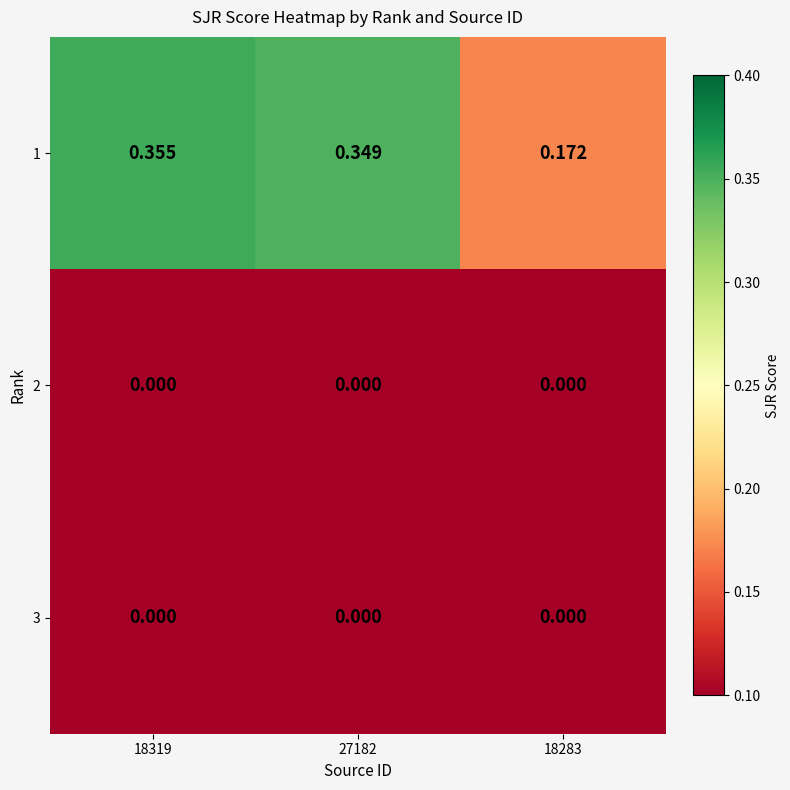

Is the value of 2 at 27182 greater than the value of 1 at 27182?

No